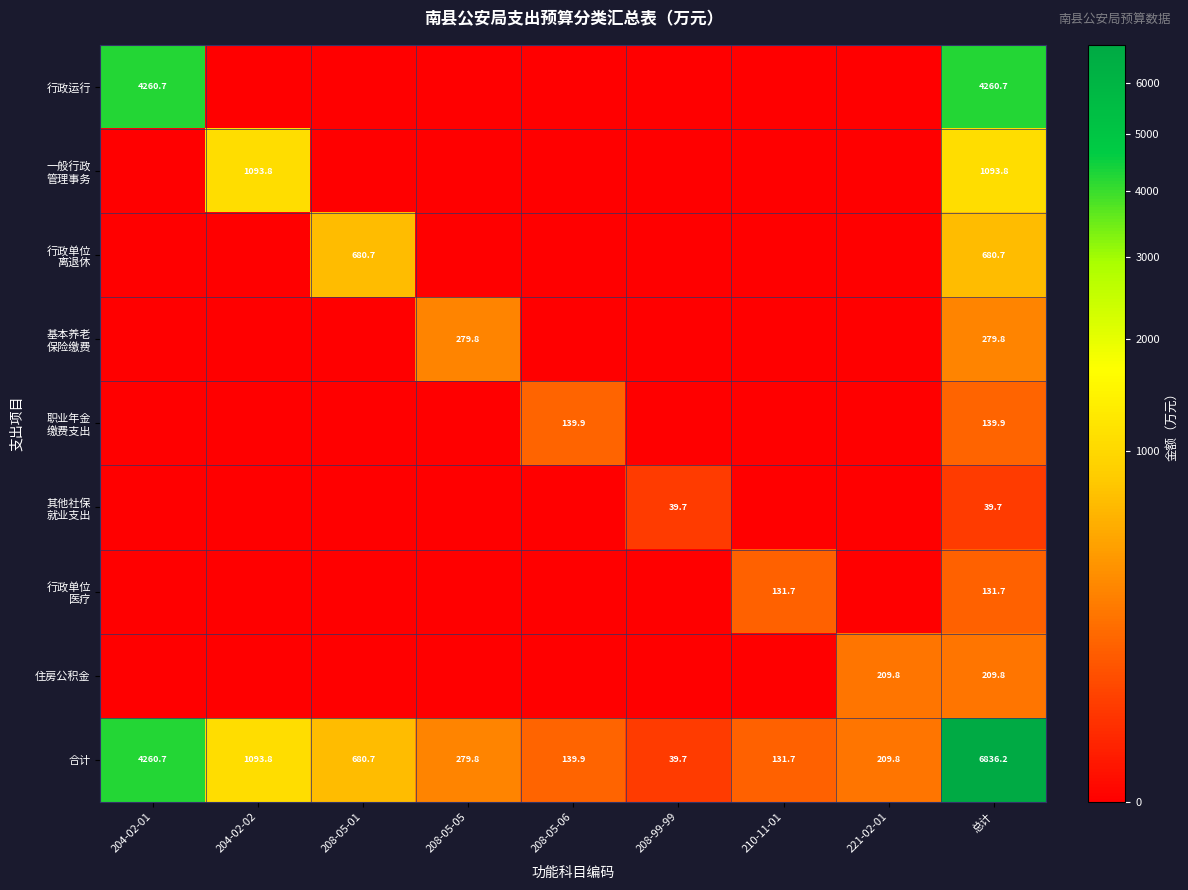

At which label does 合计 reach its peak?

总计